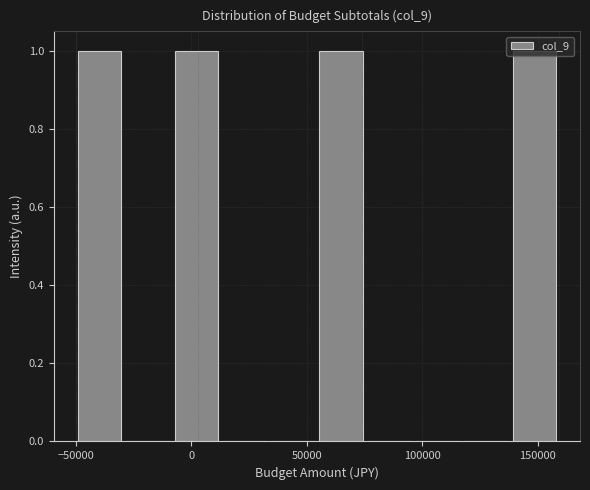

Reading left to right, transcribe this chart: for each bar, give the range it covers on the x-axis and its height. Neither the bar edges nor the heights are printed on the chart, so give them approximately, as read against the axes.

-50000 to -30000: 1
-30000 to -10000: 0
-10000 to 15000: 1
15000 to 35000: 0
35000 to 55000: 0
55000 to 75000: 1
75000 to 95000: 0
95000 to 115000: 0
115000 to 140000: 0
140000 to 160000: 1